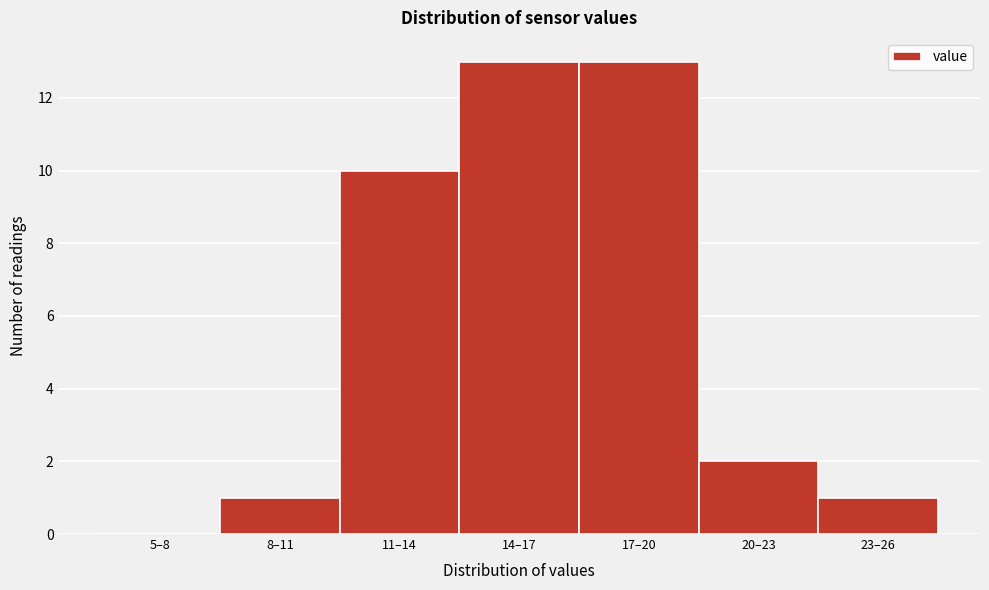

Reading left to right, list all the values displayed in this chart.

5–8=0	8–11=1	11–14=10	14–17=13	17–20=13	20–23=2	23–26=1